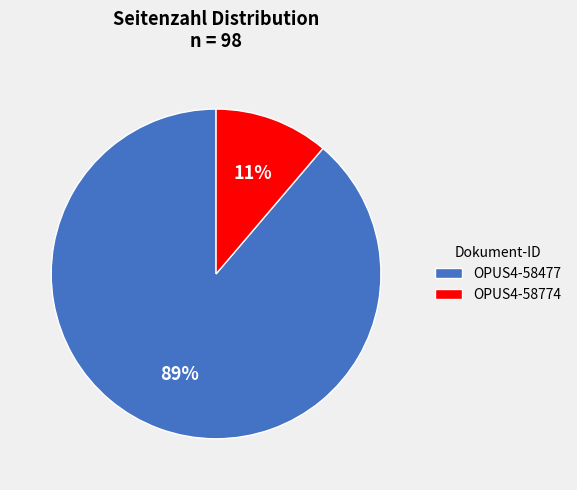

Which slice is the smallest?

OPUS4-58774